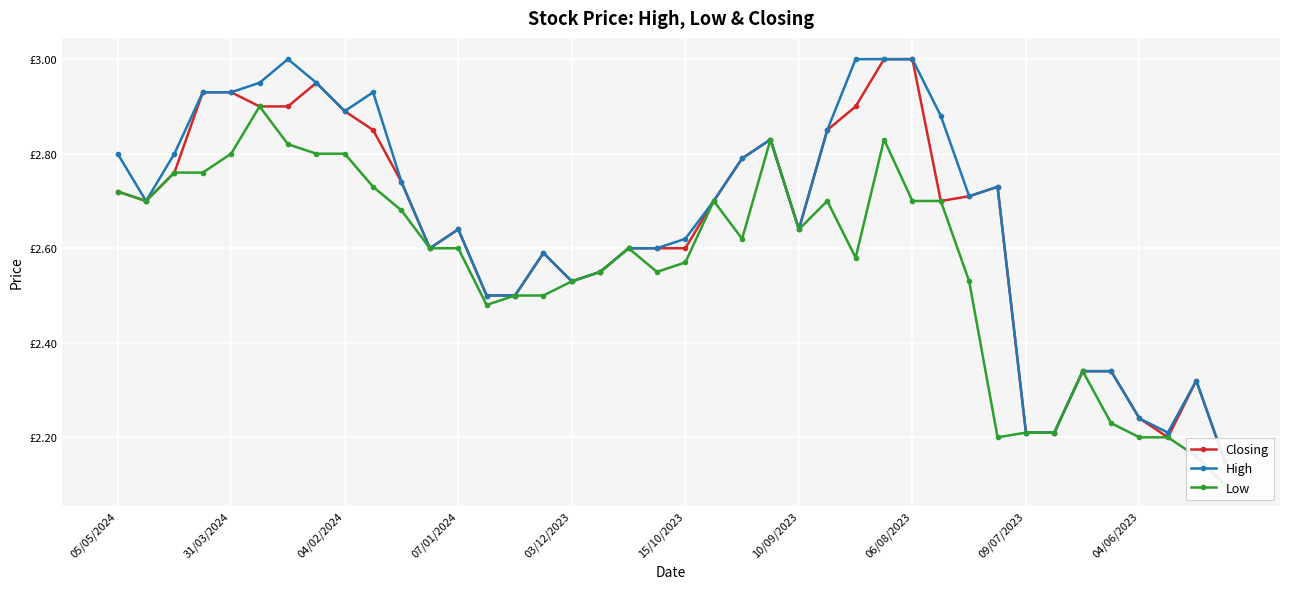

What is the value of the Low point at the 13th from the left?

2.6